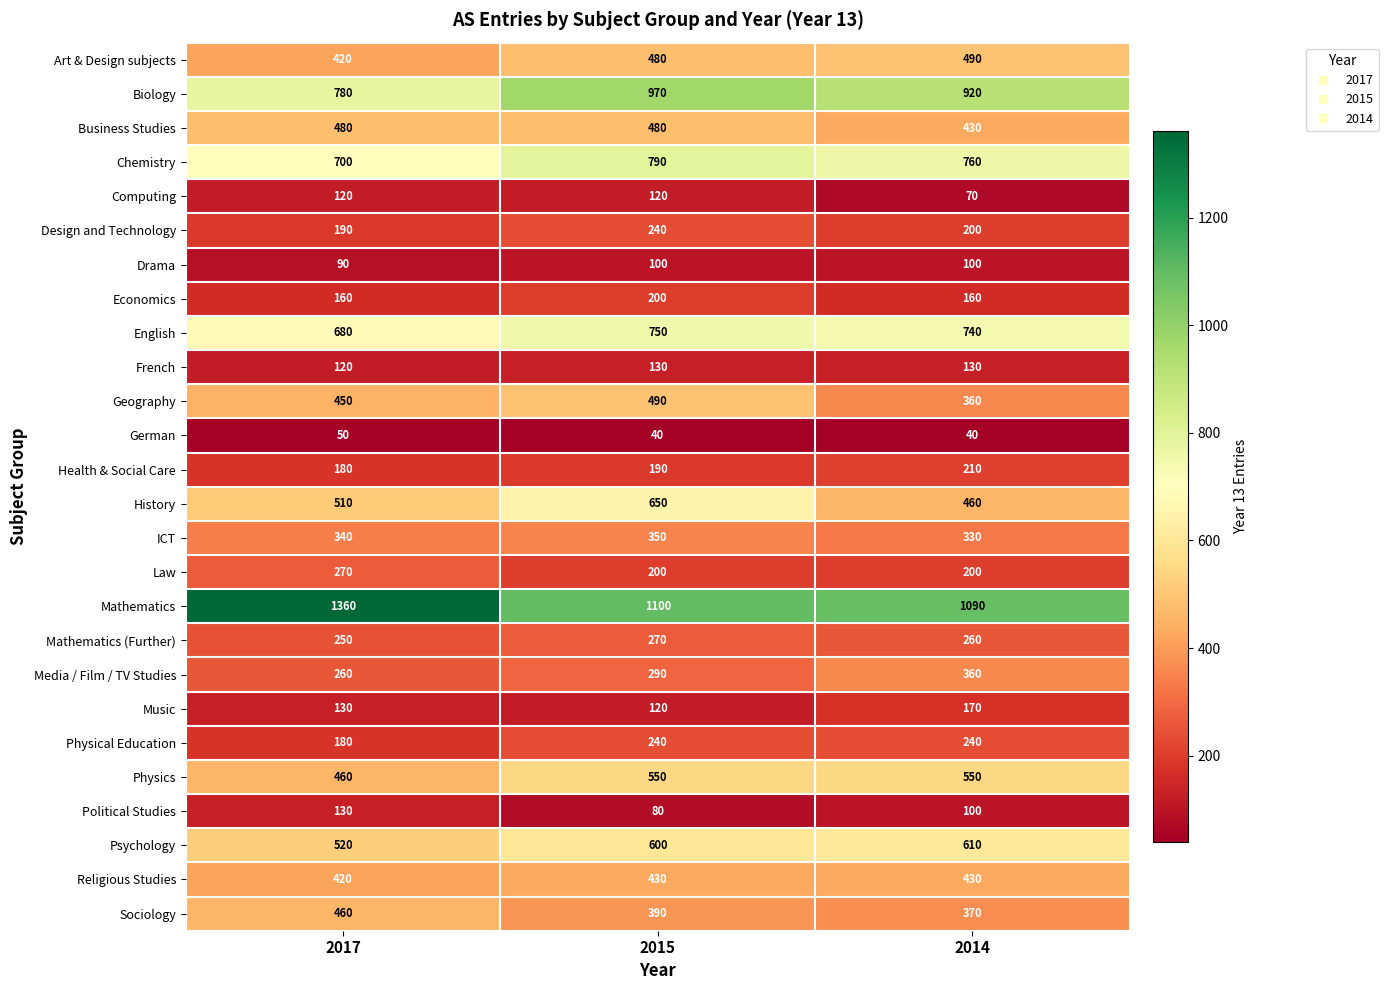

What is the difference between the Music values at 2017 and 2015?

10